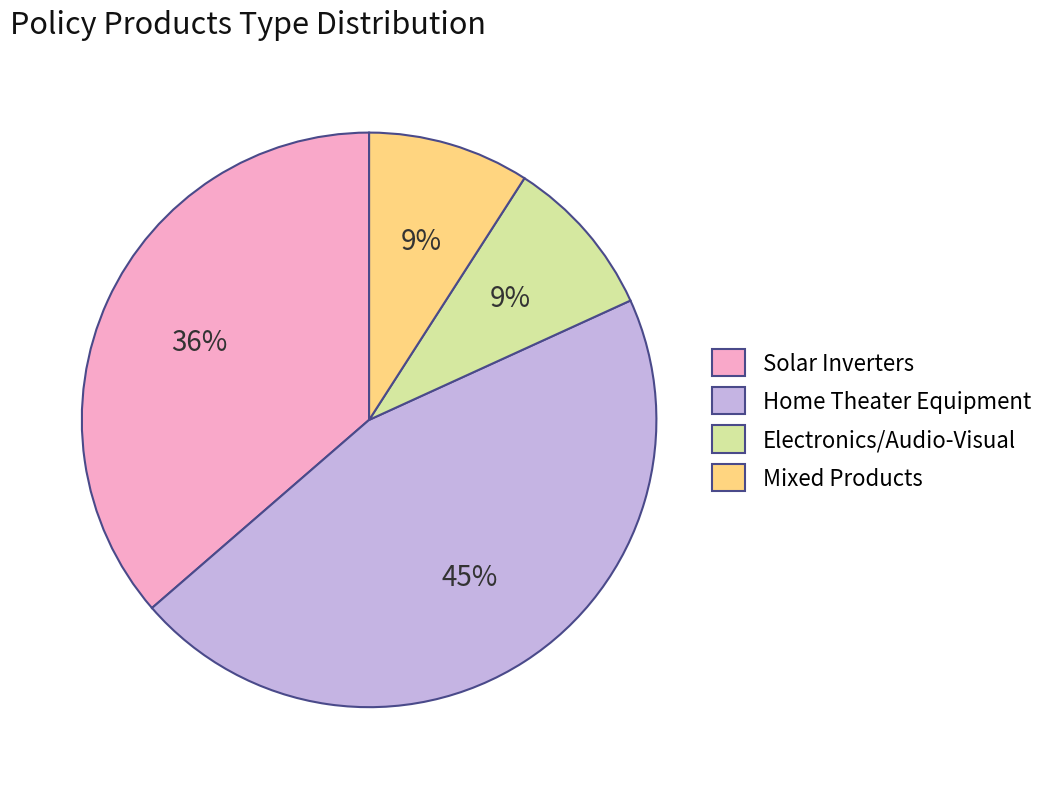

What percentage is the Mixed Products slice, to the nearest percent?

9%